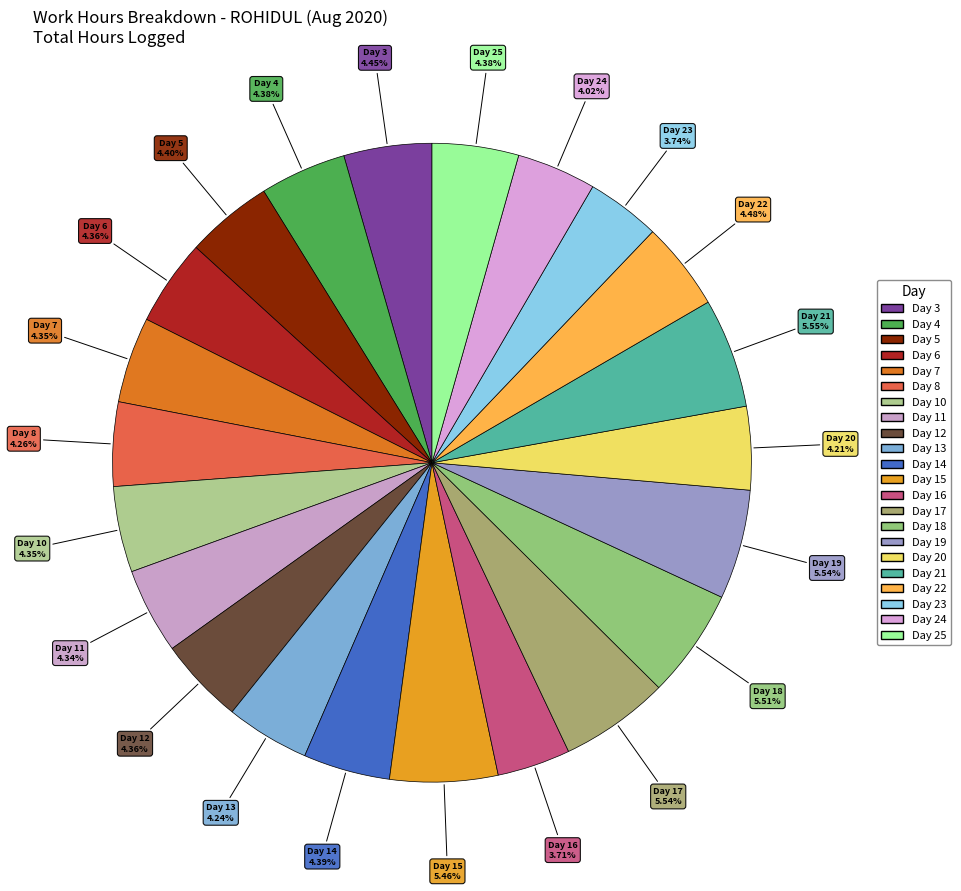

Is it true that Day 14 is 4% of the pie?

True